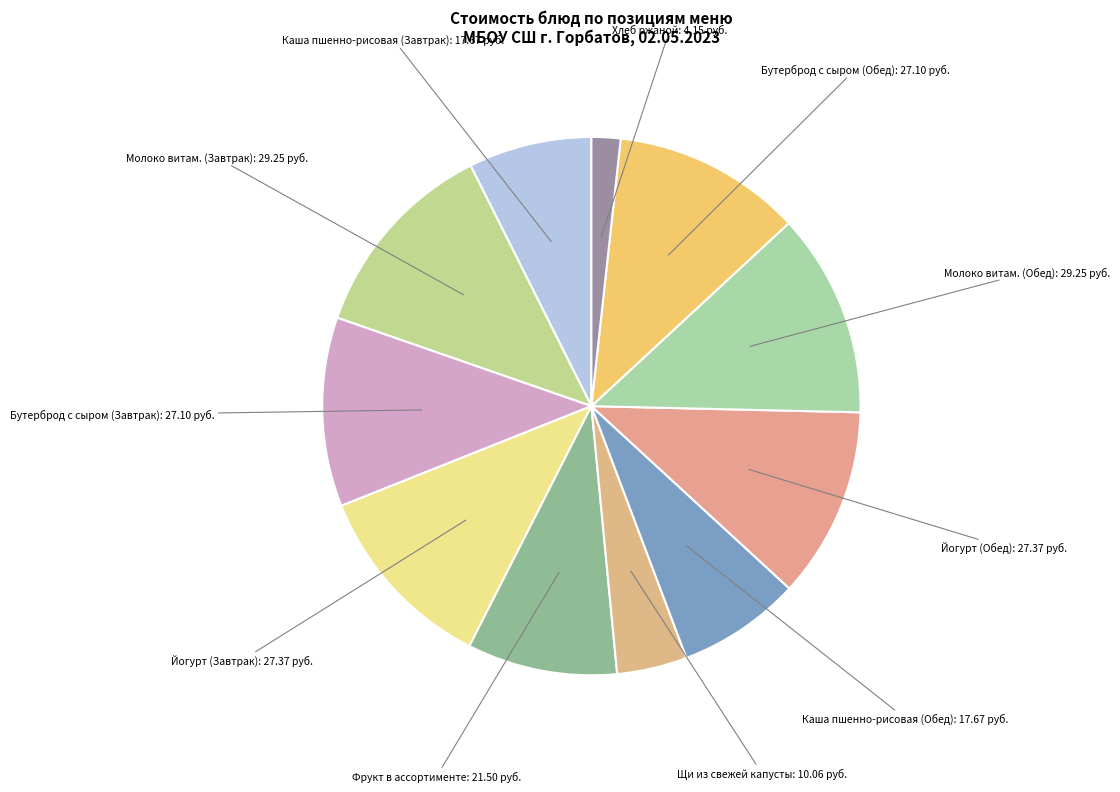

How many slices are in this pie chart?

11